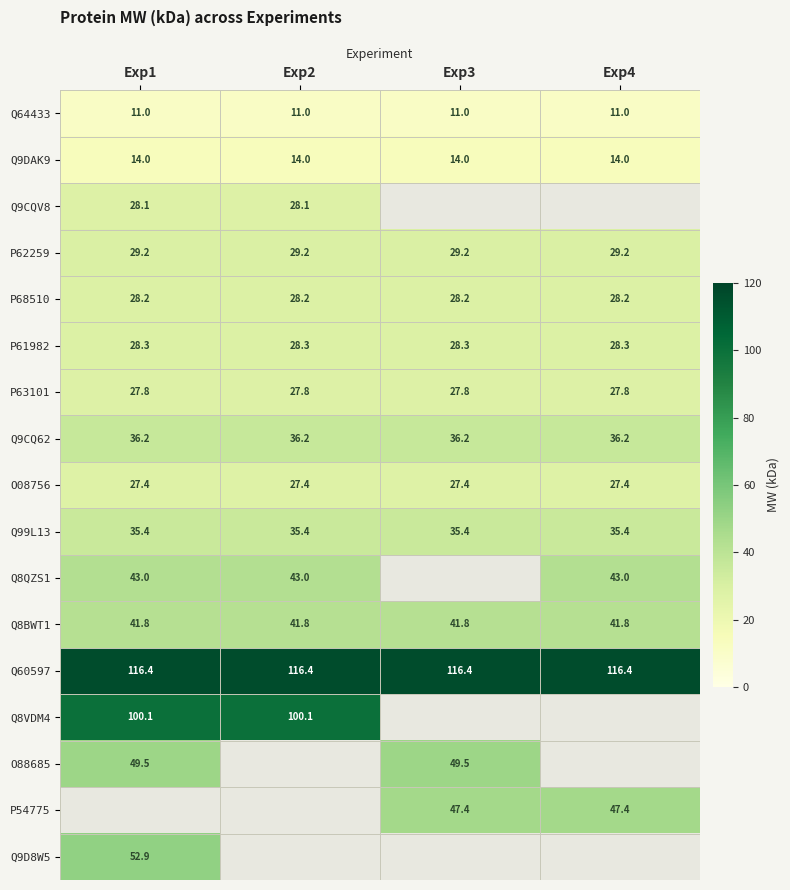

The O08756 series shows 27.4 at Exp4. True or false?

True